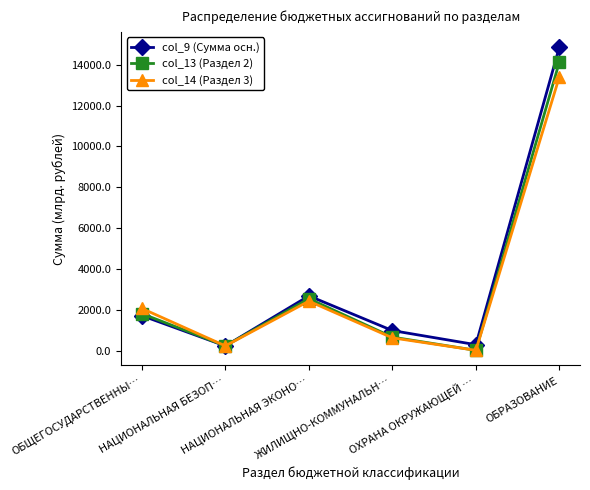

Count the number of data series in this chart.

3